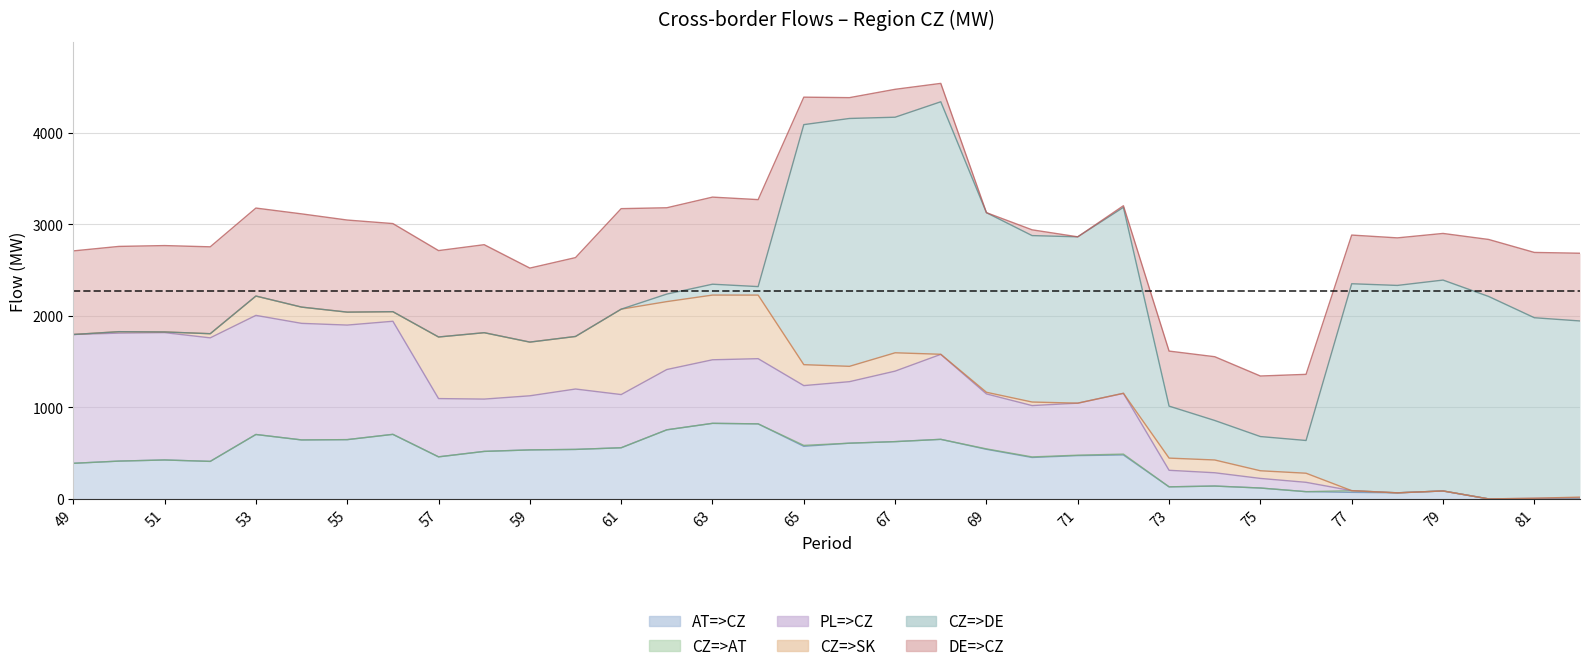

How many series are shown in this chart?

6